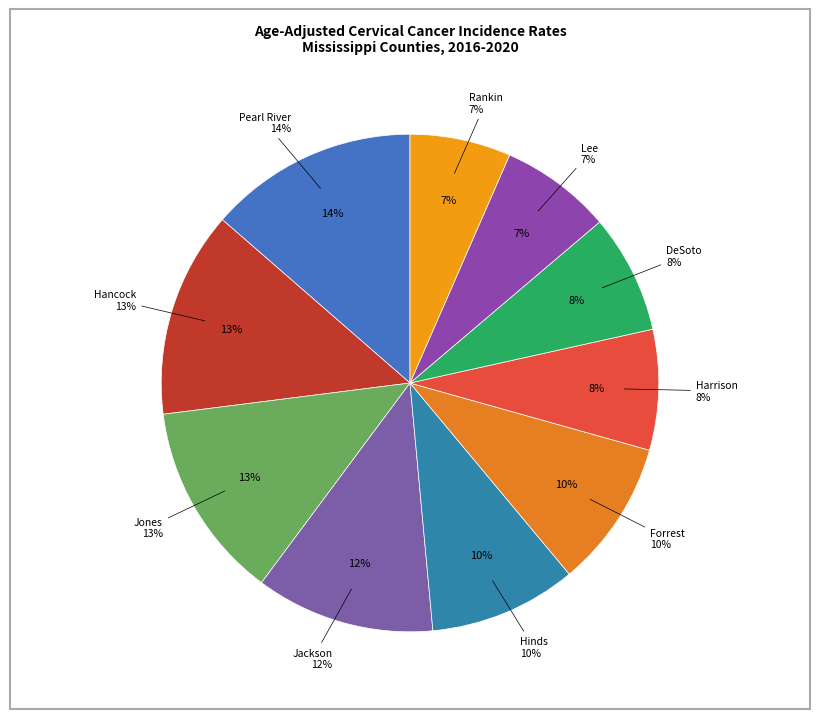

Which has a higher value, Rankin County or Forrest County?

Forrest County